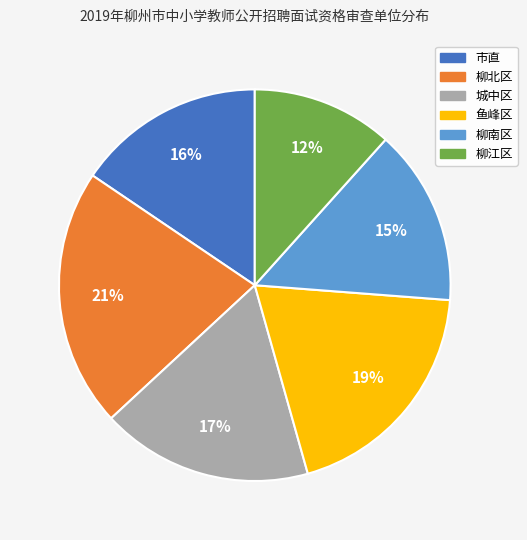

The 柳江区 slice represents 23% of the pie. True or false?

False